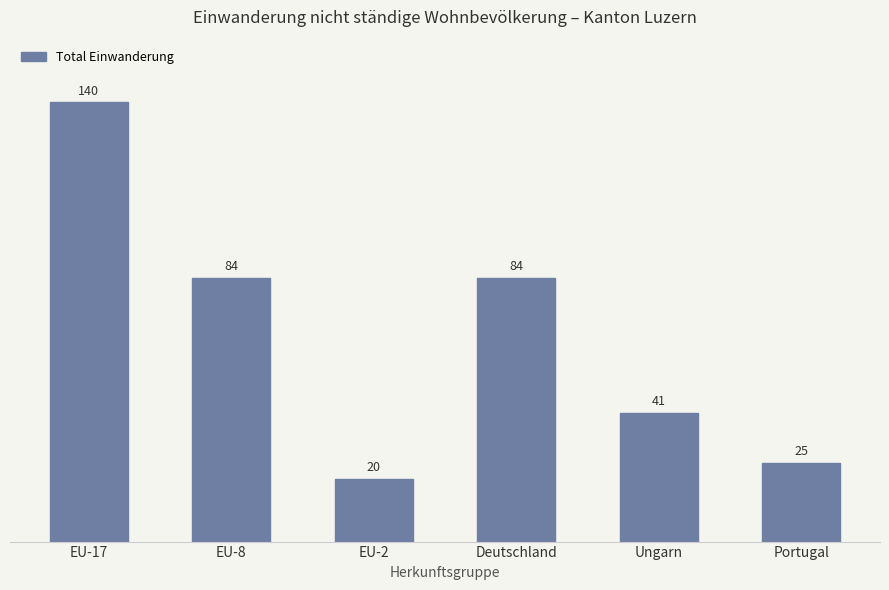

Read the value at Deutschland, to the nearest 5.

85